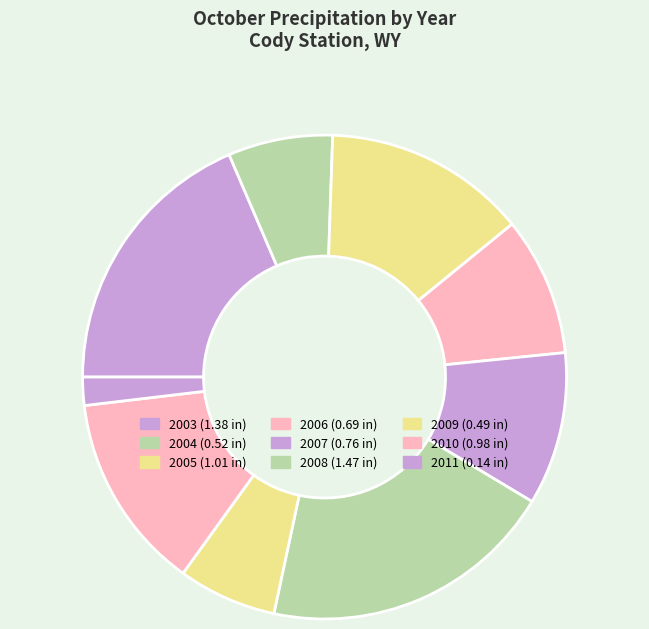

Is 2007 the majority of the pie?

No